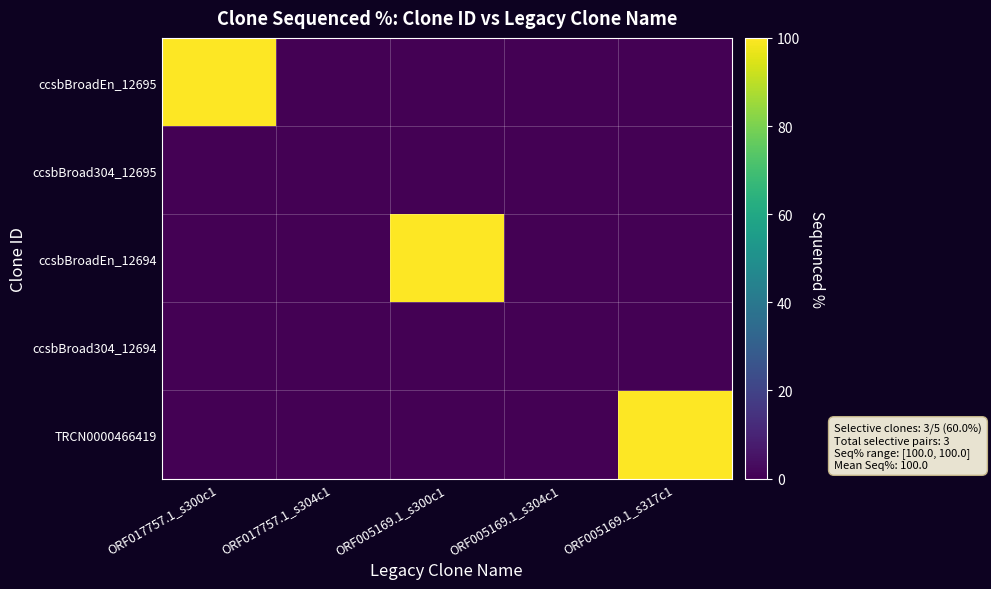

Reading left to right, extract all data points from this chart.

ccsbBroadEn_12695: ORF017757.1_s300c1=100	ORF017757.1_s304c1=0	ORF005169.1_s300c1=0	ORF005169.1_s304c1=0	ORF005169.1_s317c1=0
ccsbBroad304_12695: ORF017757.1_s300c1=0	ORF017757.1_s304c1=0	ORF005169.1_s300c1=0	ORF005169.1_s304c1=0	ORF005169.1_s317c1=0
ccsbBroadEn_12694: ORF017757.1_s300c1=0	ORF017757.1_s304c1=0	ORF005169.1_s300c1=100	ORF005169.1_s304c1=0	ORF005169.1_s317c1=0
ccsbBroad304_12694: ORF017757.1_s300c1=0	ORF017757.1_s304c1=0	ORF005169.1_s300c1=0	ORF005169.1_s304c1=0	ORF005169.1_s317c1=0
TRCN0000466419: ORF017757.1_s300c1=0	ORF017757.1_s304c1=0	ORF005169.1_s300c1=0	ORF005169.1_s304c1=0	ORF005169.1_s317c1=100